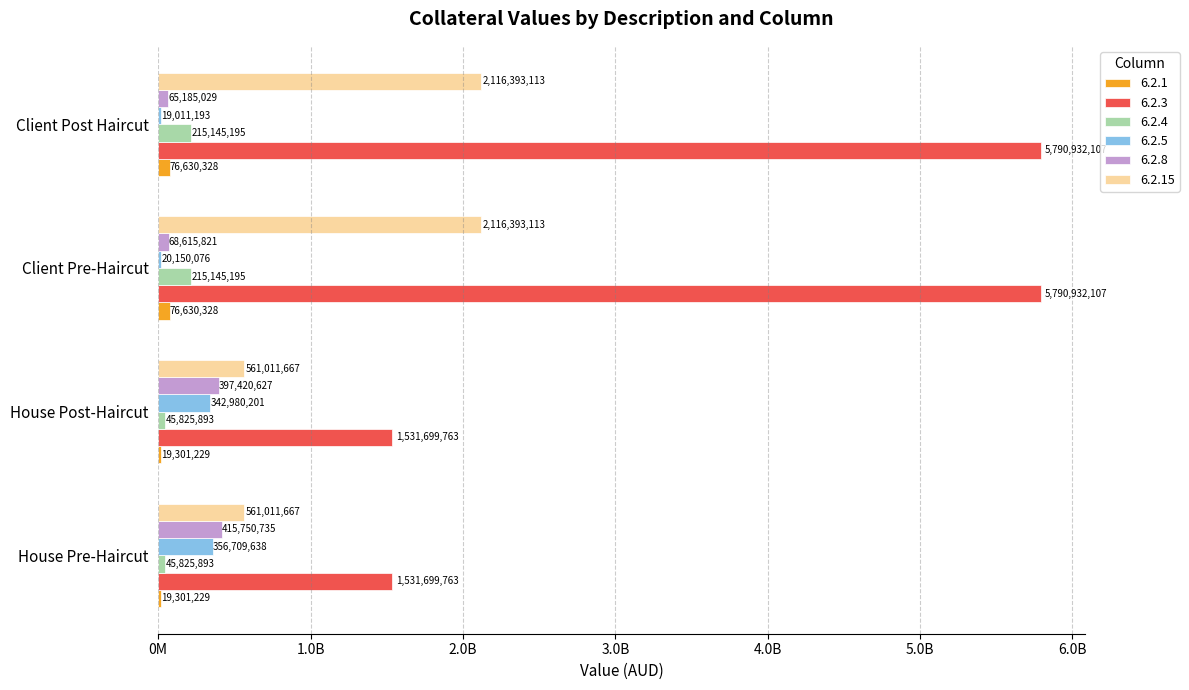

Which series has the largest range (max minus min)?

6.2.3